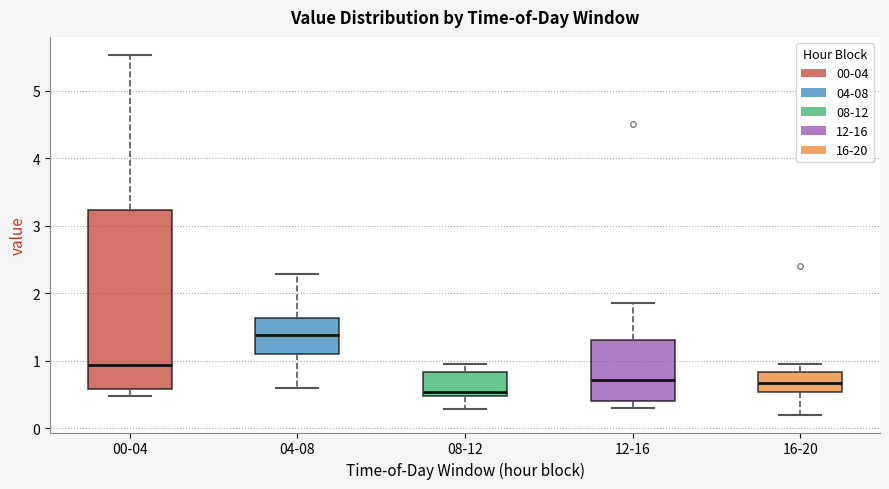

Which box has the highest median line?

04-08